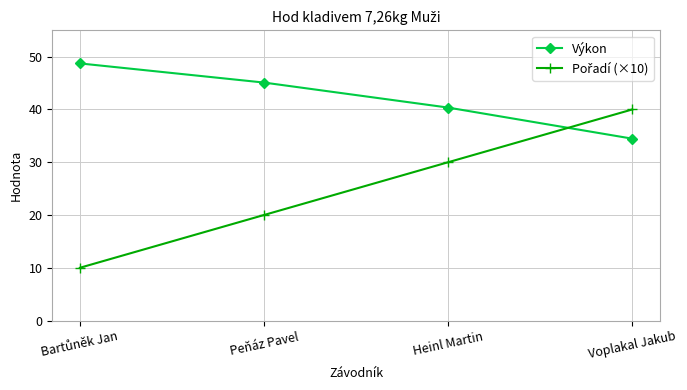

Does the chart display data point markers on the line(s)?

Yes